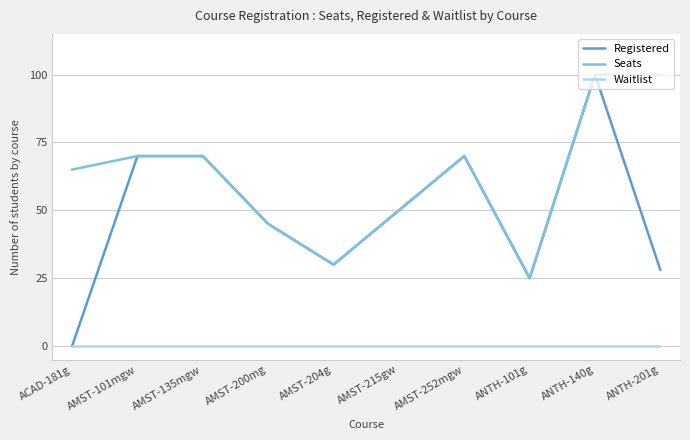

The Waitlist series shows 0 at AMST-135mgw. True or false?

True